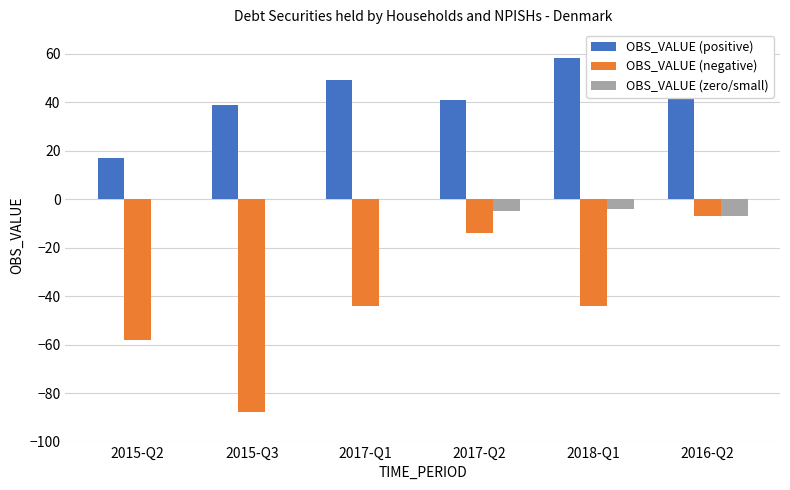

Is the value of OBS_VALUE (zero/small) at 2015-Q3 greater than the value of OBS_VALUE (positive) at 2017-Q1?

No